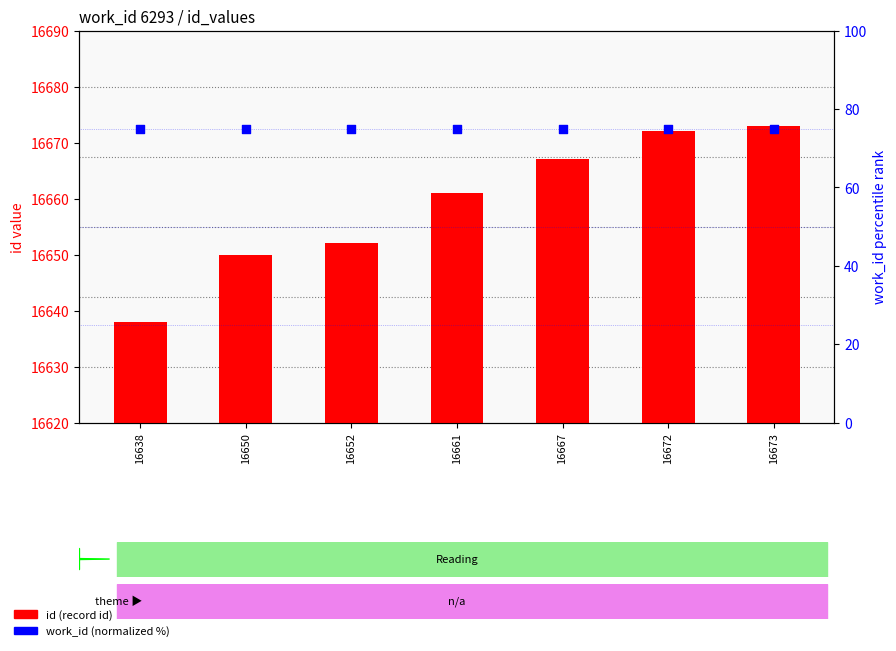

Which series reaches the minimum Y coordinate?

work_id (normalized %)